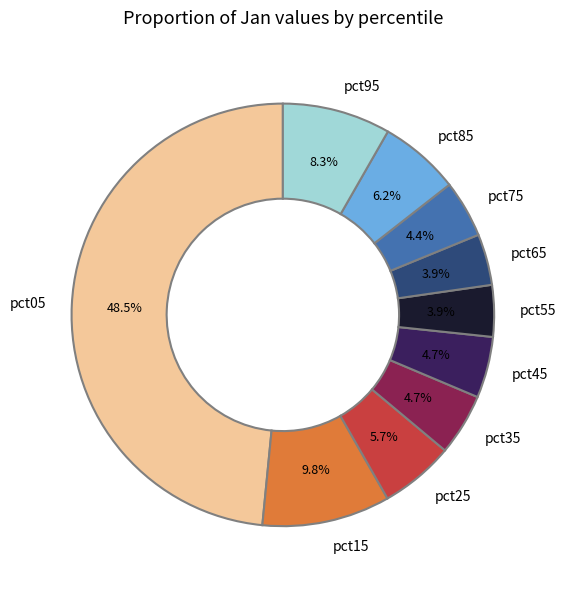

Is the sum of pct95 and pct05 greater than half?

Yes